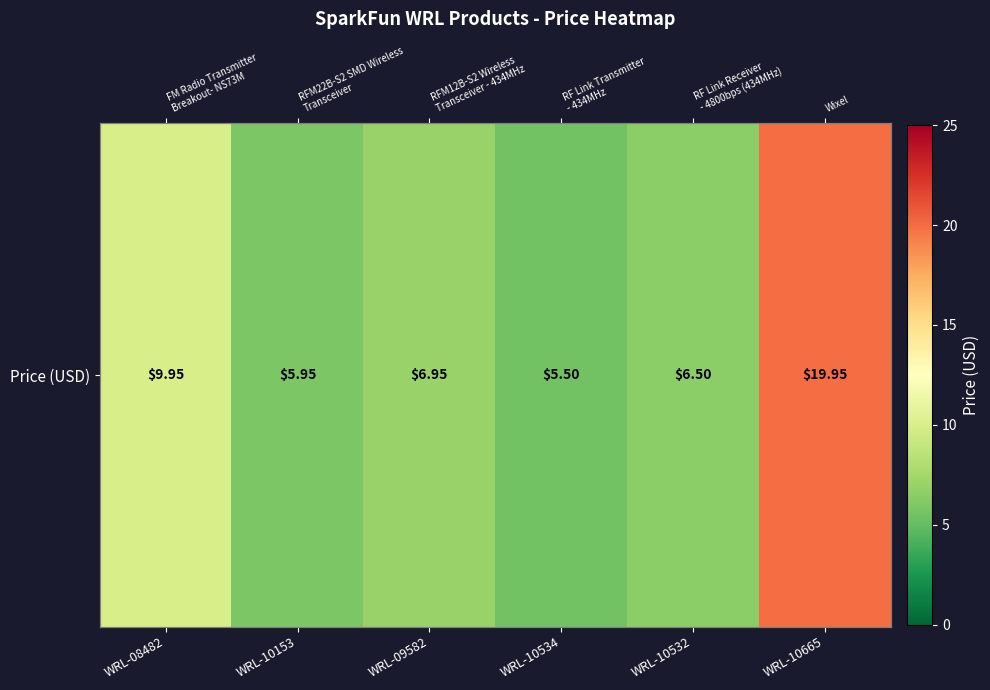

Reading right to left, transcribe all the data shown in this chart.

WRL-10665=19.9	WRL-10532=6.5	WRL-10534=5.5	WRL-09582=7.0	WRL-10153=6.0	WRL-08482=9.9